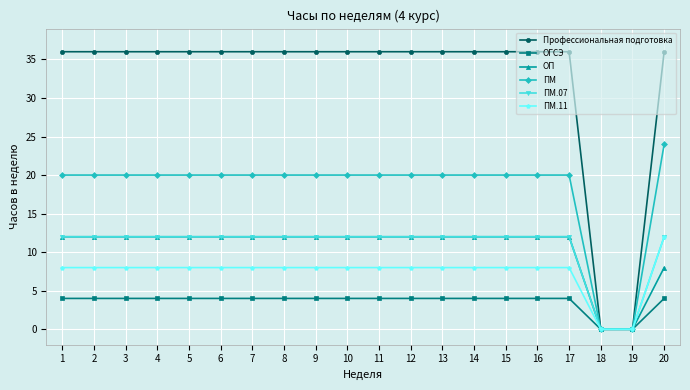

What is the difference between the highest and lowest values at 7?

32